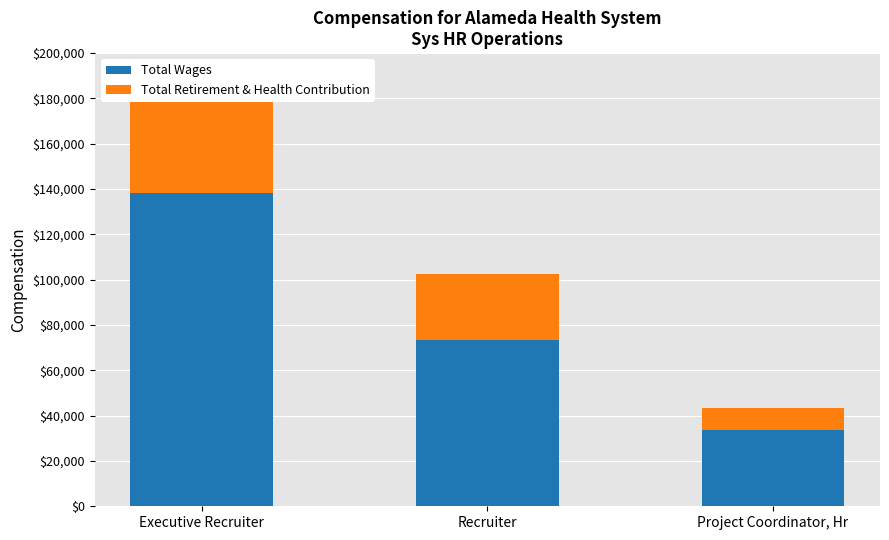

What is the maximum value for Total Retirement & Health Contribution?

55783